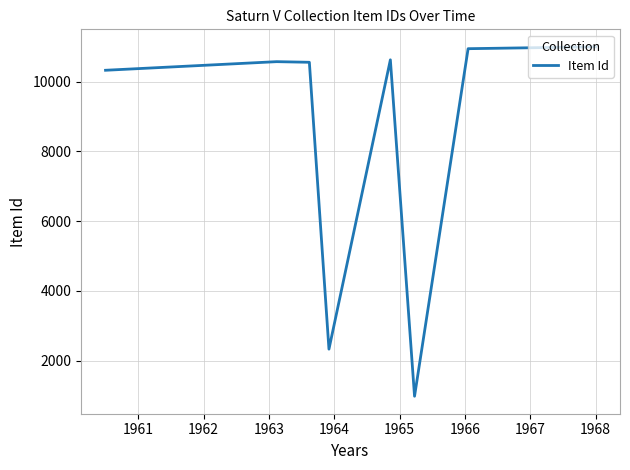

How many categories are shown in the chart?

8